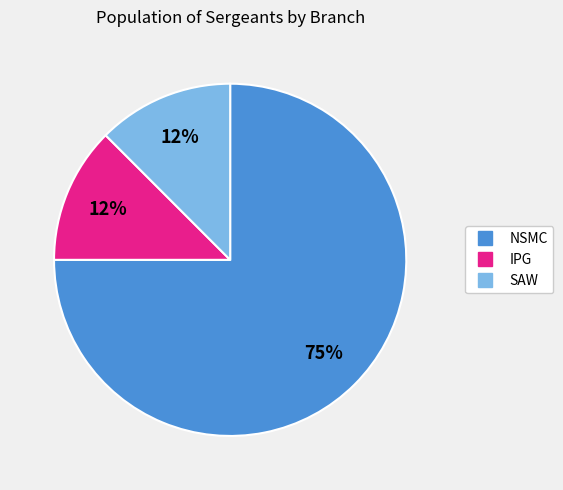

The NSMC slice represents 70% of the pie. True or false?

False